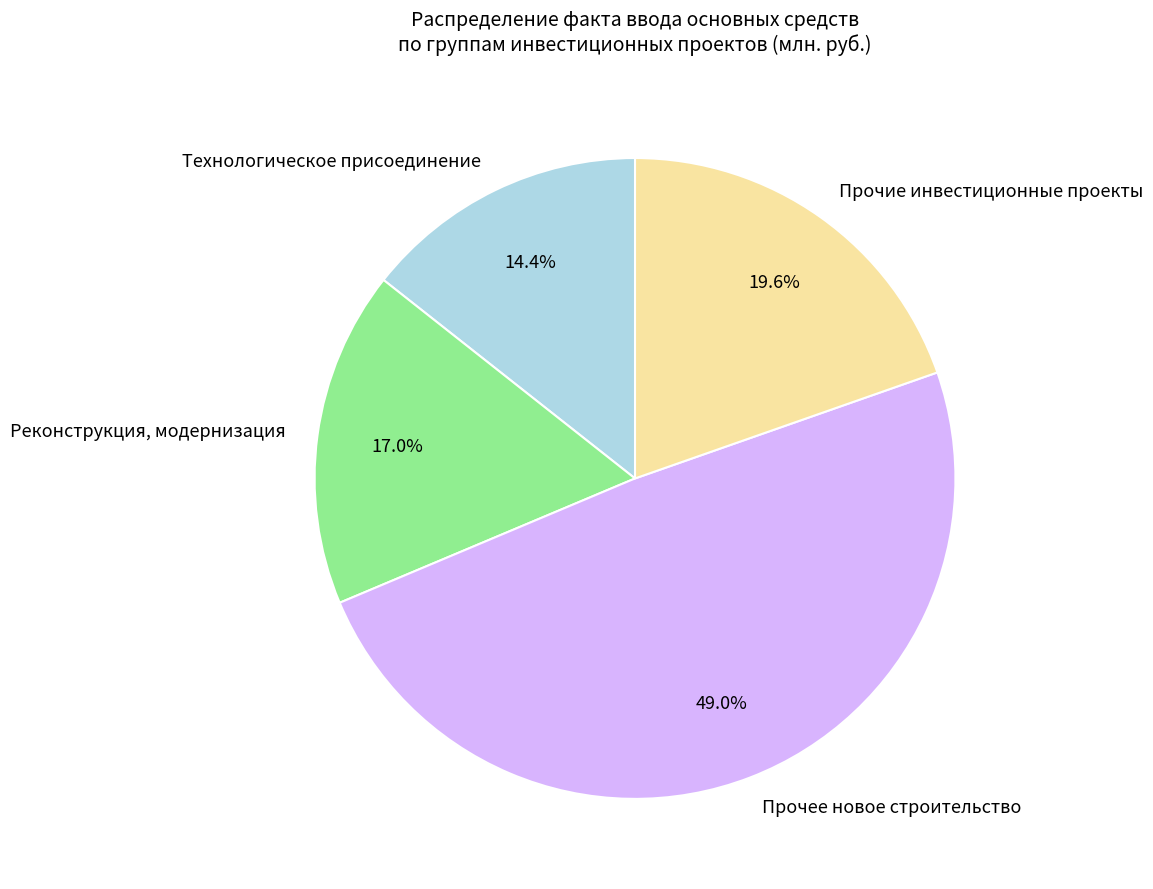

True or false: Прочее новое строительство accounts for 49% of the total.

True